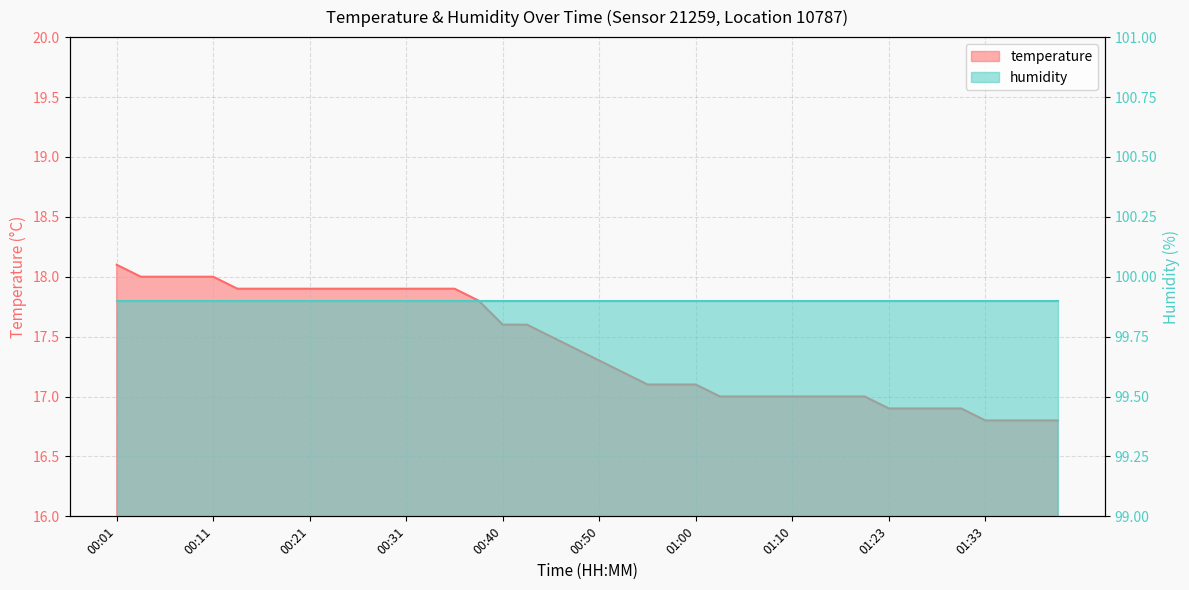

The chart shows a value of 22.0 at 01:39. True or false?

False